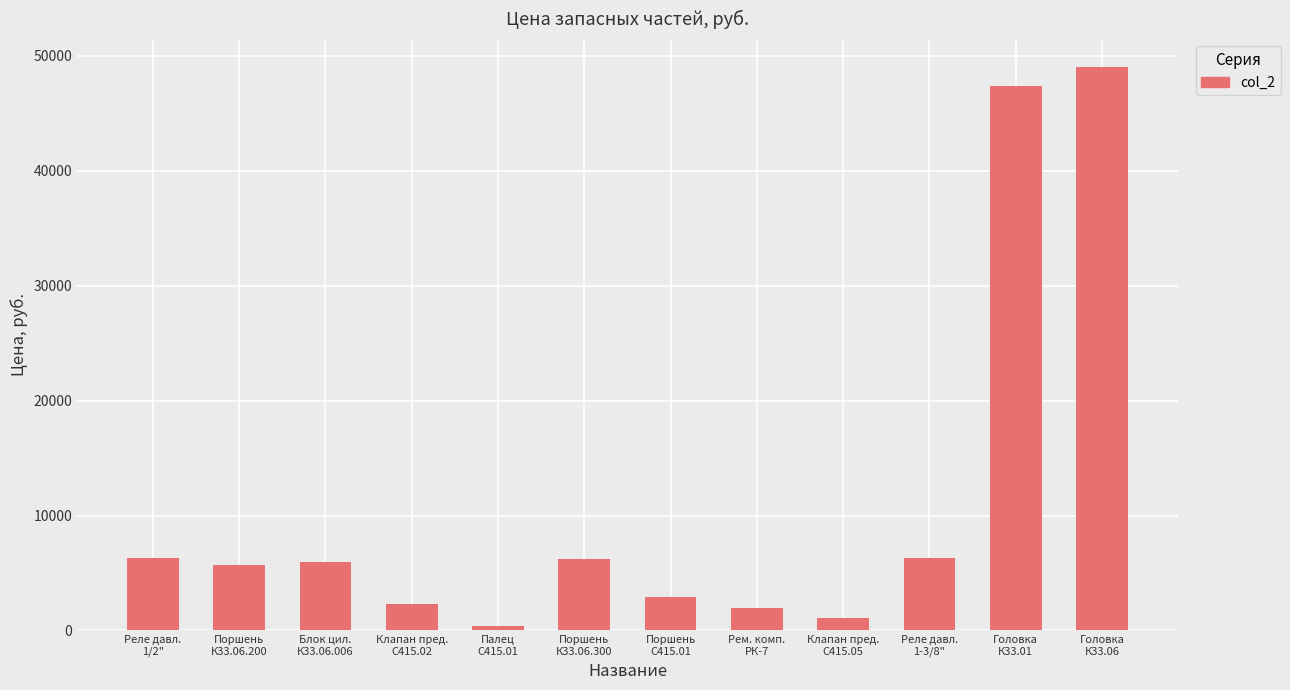

What is the greatest value displayed?

49000